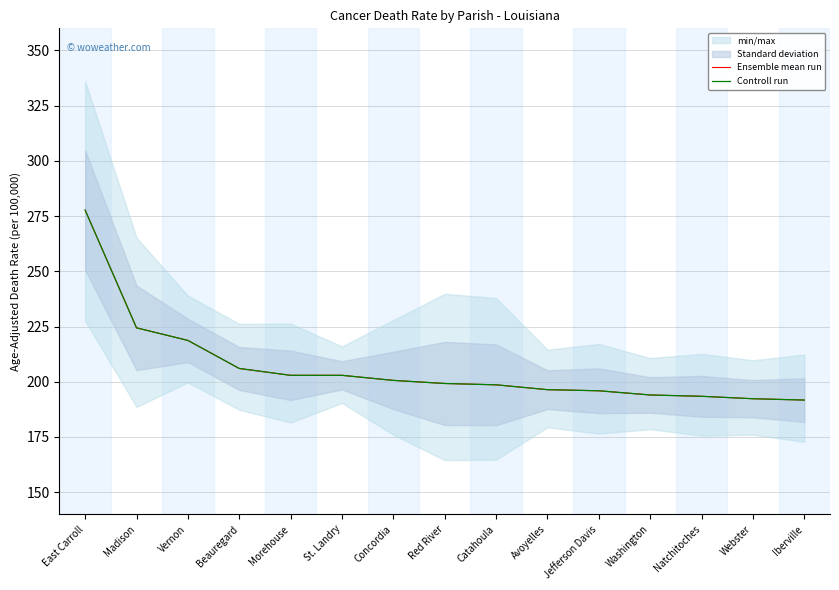

Reading left to right, transcribe all the data shown in this chart.

Ensemble mean run: East Carroll=277.7	Madison=224.4	Vernon=218.7	Beauregard=206.0	Morehouse=202.9	St. Landry=202.9	Concordia=200.6	Red River=199.2	Catahoula=198.6	Avoyelles=196.4	Jefferson Davis=195.9	Washington=194.0	Natchitoches=193.4	Webster=192.3	Iberville=191.7
Controll run: East Carroll=277.7	Madison=224.4	Vernon=218.7	Beauregard=206.0	Morehouse=202.9	St. Landry=202.9	Concordia=200.6	Red River=199.2	Catahoula=198.6	Avoyelles=196.4	Jefferson Davis=195.9	Washington=194.0	Natchitoches=193.4	Webster=192.3	Iberville=191.7